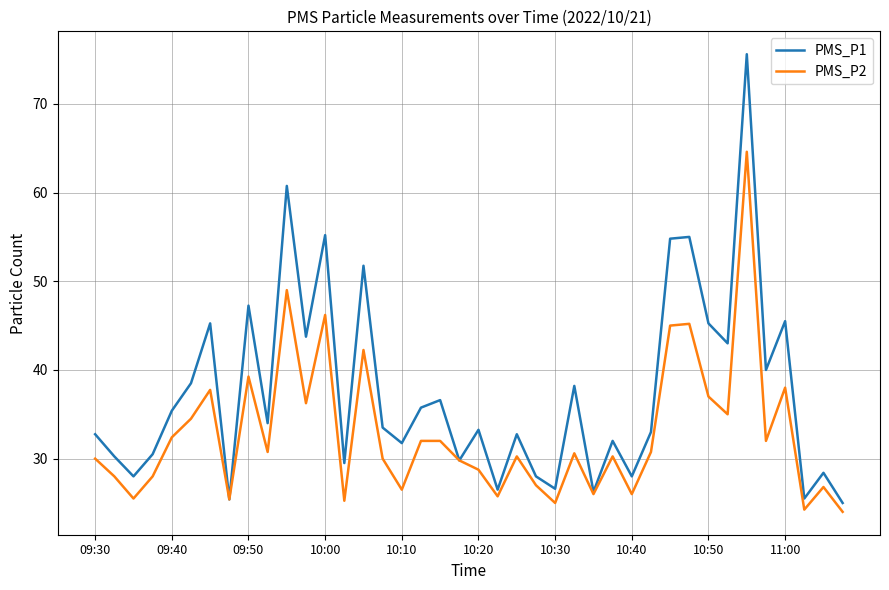

What is the smallest value displayed?

24.0